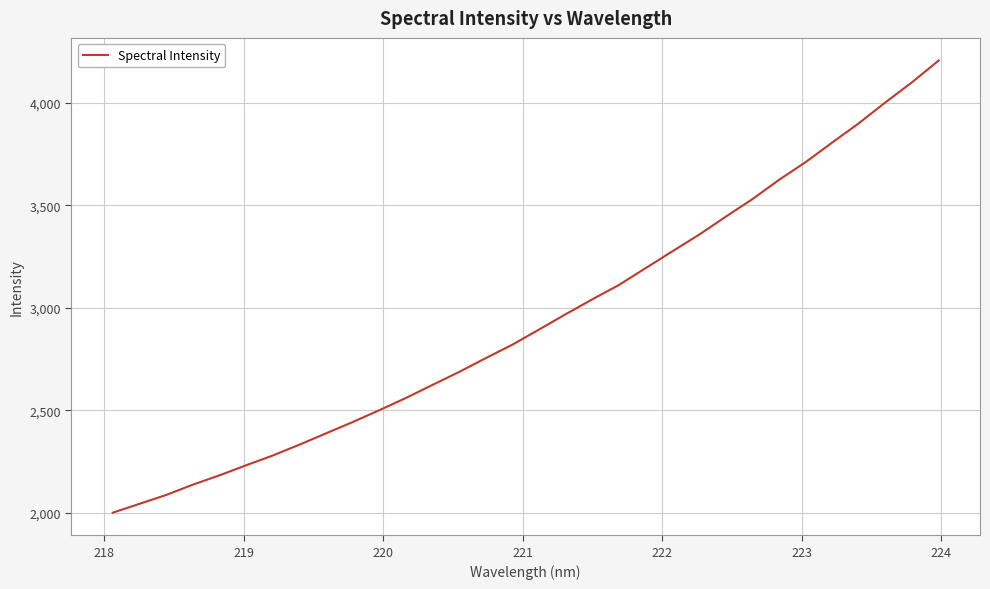

What is the maximum value shown in the chart?

4207.5